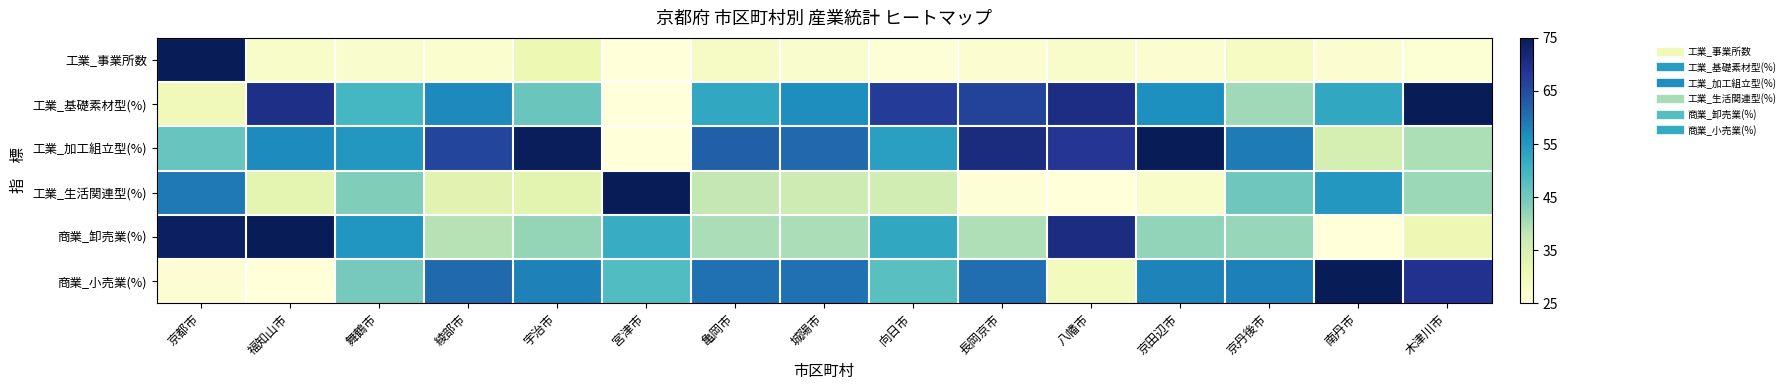

Reading right to left, what are all the values shown in this chart?

工業_事業所数: 木津川市=25.8	南丹市=26.3	京丹後市=28.3	京田辺市=26.3	八幡市=27.2	長岡京市=26.5	向日市=25.6	城陽市=27.1	亀岡市=28.0	宮津市=25.0	宇治市=31.1	綾部市=26.7	舞鶴市=26.9	福知山市=27.7	京都市=75.0
工業_基礎素材型(%): 木津川市=75.0	南丹市=52.4	京丹後市=41.0	京田辺市=56.4	八幡市=70.5	長岡京市=66.4	向日市=67.5	城陽市=56.6	亀岡市=52.4	宮津市=25.0	宇治市=45.9	綾部市=57.1	舞鶴市=49.5	福知山市=70.1	京都市=29.9
工業_加工組立型(%): 木津川市=39.8	南丹市=35.3	京丹後市=58.9	京田辺市=75.0	八幡市=68.4	長岡京市=70.8	向日市=53.9	城陽市=61.2	亀岡市=62.2	宮津市=25.0	宇治市=74.4	綾部市=65.8	舞鶴市=55.1	福知山市=57.0	京都市=46.0
工業_生活関連型(%): 木津川市=41.3	南丹市=55.1	京丹後市=45.4	京田辺市=27.5	八幡市=25.0	長岡京市=25.5	向日市=35.8	城陽市=36.4	亀岡市=37.7	宮津市=75.0	宇治市=33.0	綾部市=33.1	舞鶴市=43.7	福知山市=32.6	京都市=59.1
商業_卸売業(%): 木津川市=30.9	南丹市=25.0	京丹後市=41.7	京田辺市=42.1	八幡市=70.7	長岡京市=39.6	向日市=52.5	城陽市=39.9	亀岡市=39.9	宮津市=51.7	宇治市=42.0	綾部市=39.1	舞鶴市=55.5	福知山市=75.0	京都市=74.0
商業_小売業(%): 木津川市=69.1	南丹市=75.0	京丹後市=58.3	京田辺市=57.9	八幡市=29.3	長岡京市=60.4	向日市=47.5	城陽市=60.1	亀岡市=60.1	宮津市=48.3	宇治市=58.0	綾部市=60.9	舞鶴市=44.5	福知山市=25.0	京都市=26.0